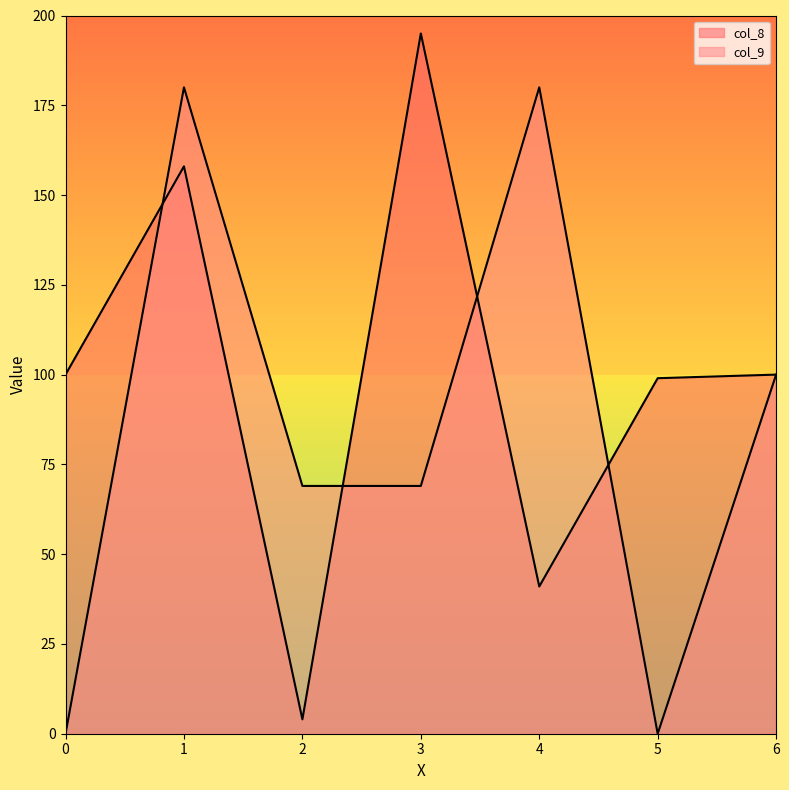

Reading left to right, extract all data points from this chart.

col_8: 100	158	4	195	41	99	100
col_9: 0	180	69	69	180	0	100